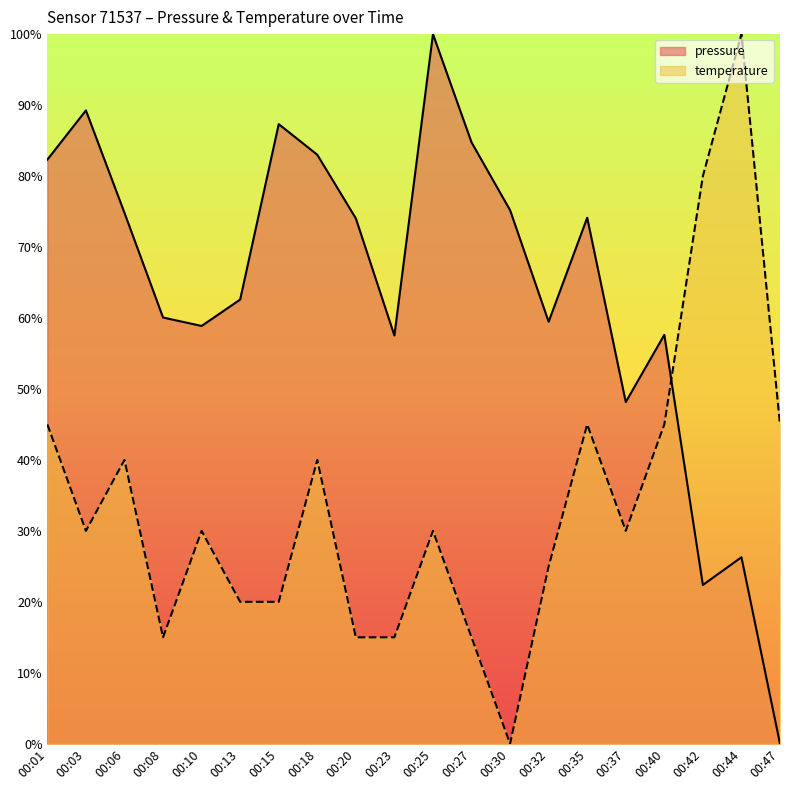

Reading left to right, extract all data points from this chart.

pressure: 00:01=82.3	00:03=89.2	00:06=74.8	00:08=60.1	00:10=58.9	00:13=62.6	00:15=87.3	00:18=83.0	00:20=74.0	00:23=57.5	00:25=100.0	00:27=84.7	00:30=75.2	00:32=59.5	00:35=74.1	00:37=48.2	00:40=57.6	00:42=22.4	00:44=26.3	00:47=0.0
temperature: 00:01=45.0	00:03=30.0	00:06=40.0	00:08=15.0	00:10=30.0	00:13=20.0	00:15=20.0	00:18=40.0	00:20=15.0	00:23=15.0	00:25=30.0	00:27=15.0	00:30=0.0	00:32=25.0	00:35=45.0	00:37=30.0	00:40=45.0	00:42=80.0	00:44=100.0	00:47=45.0